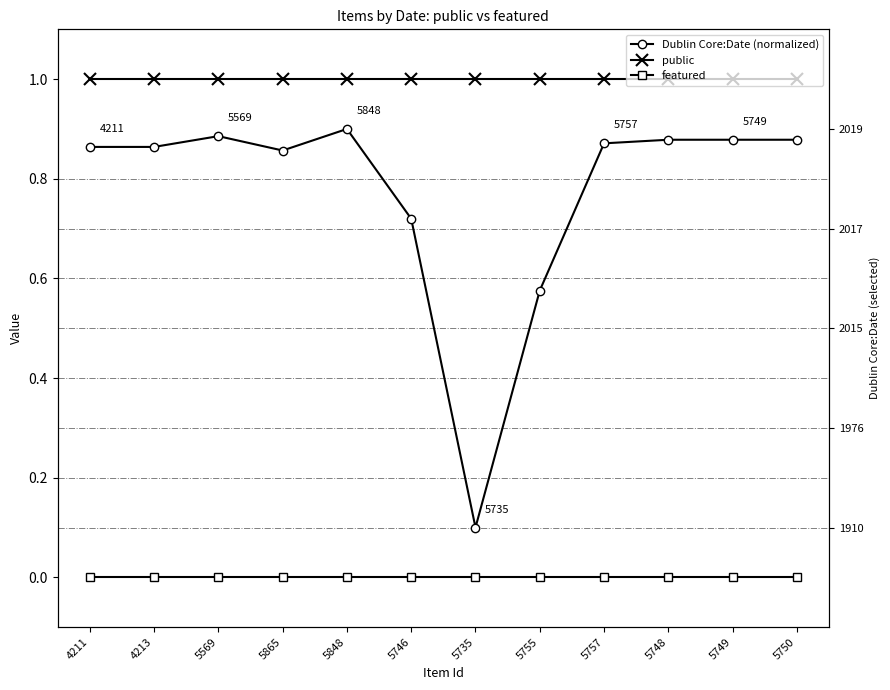

What is the label of the 9th point from the left?

5757